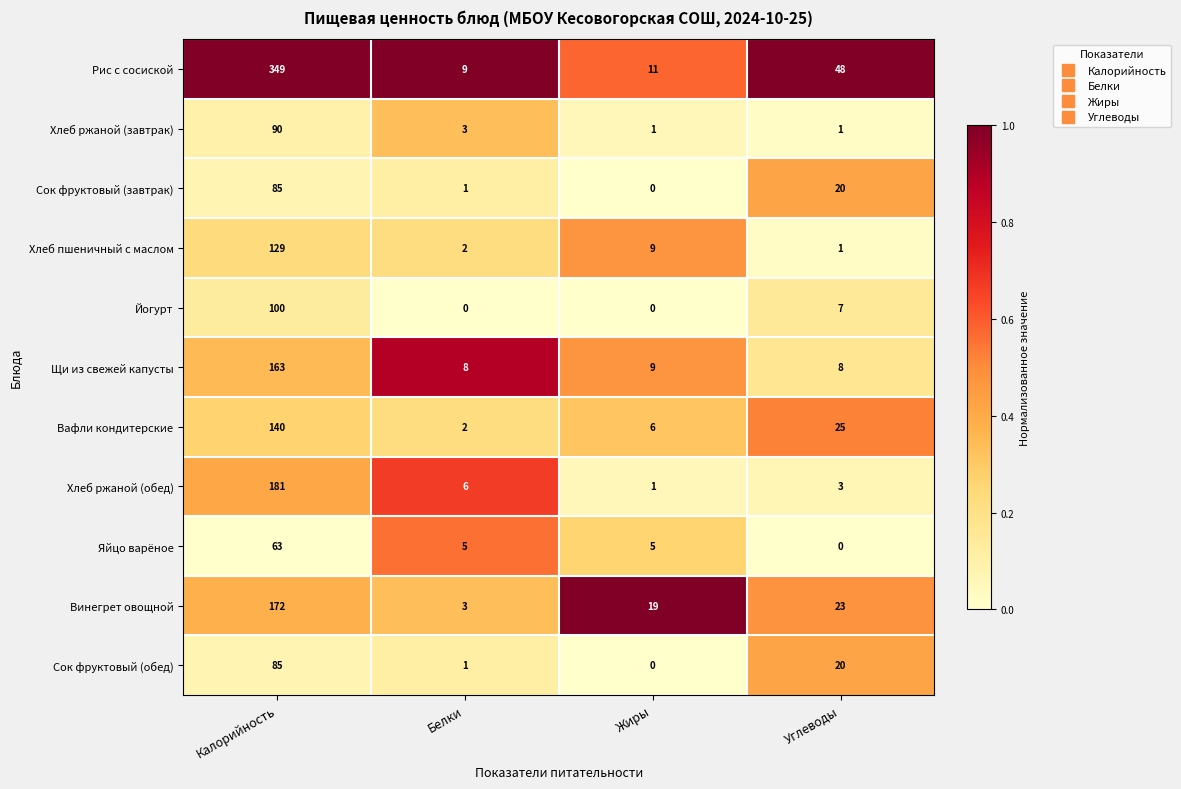

At which label does Сок фруктовый (обед) reach its peak?

Калорийность